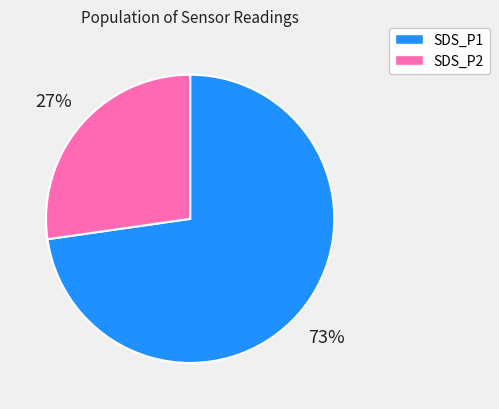

The SDS_P2 slice represents 15% of the pie. True or false?

False